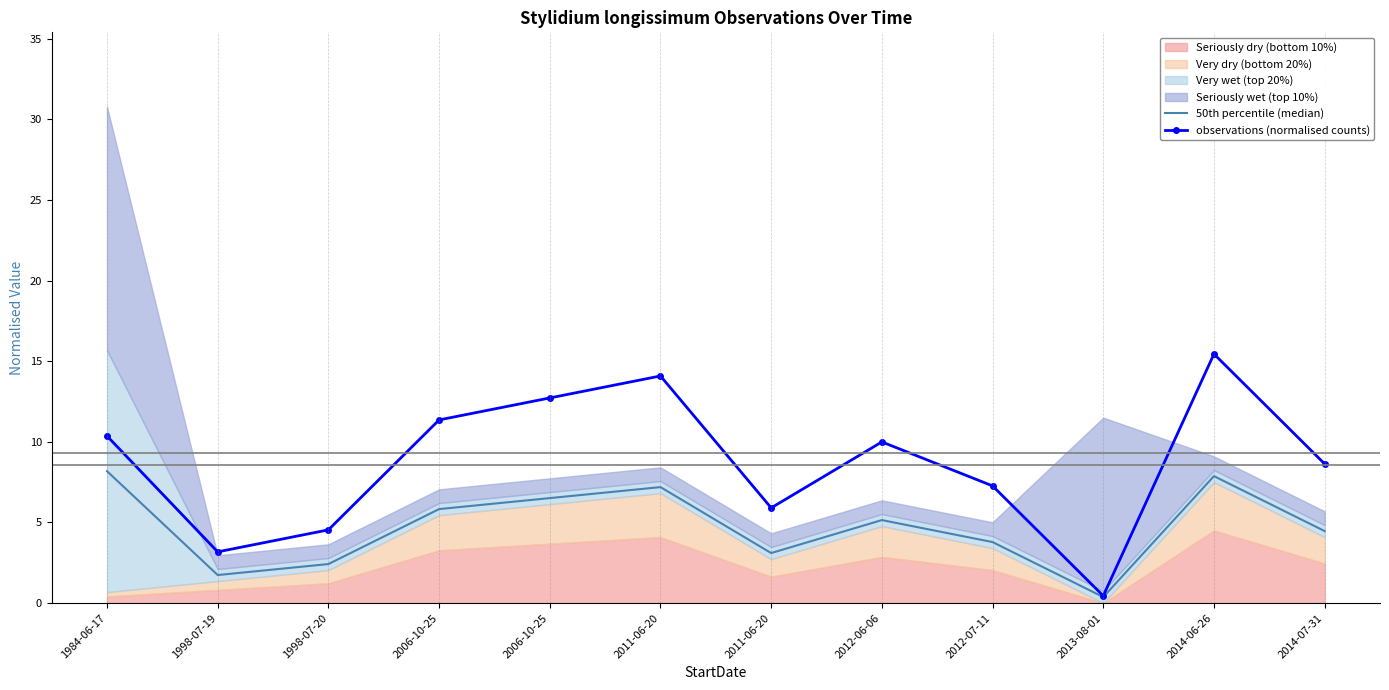

Which series has the largest total across all categories?

observations (normalised counts)